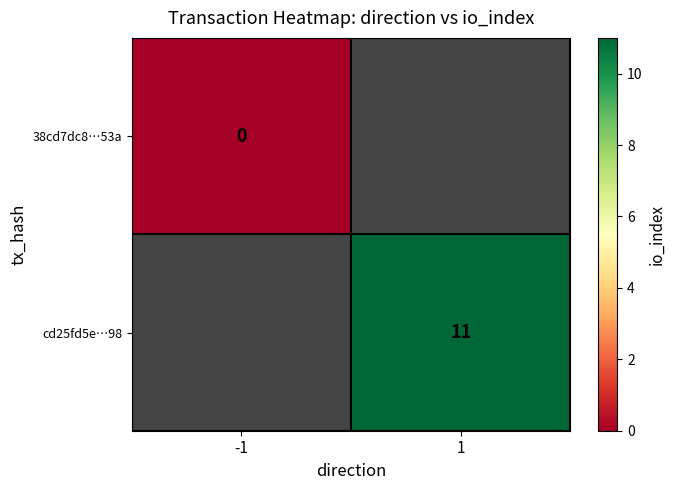

True or false: cd25fd5e…98 has a value of 16 at 1.

False